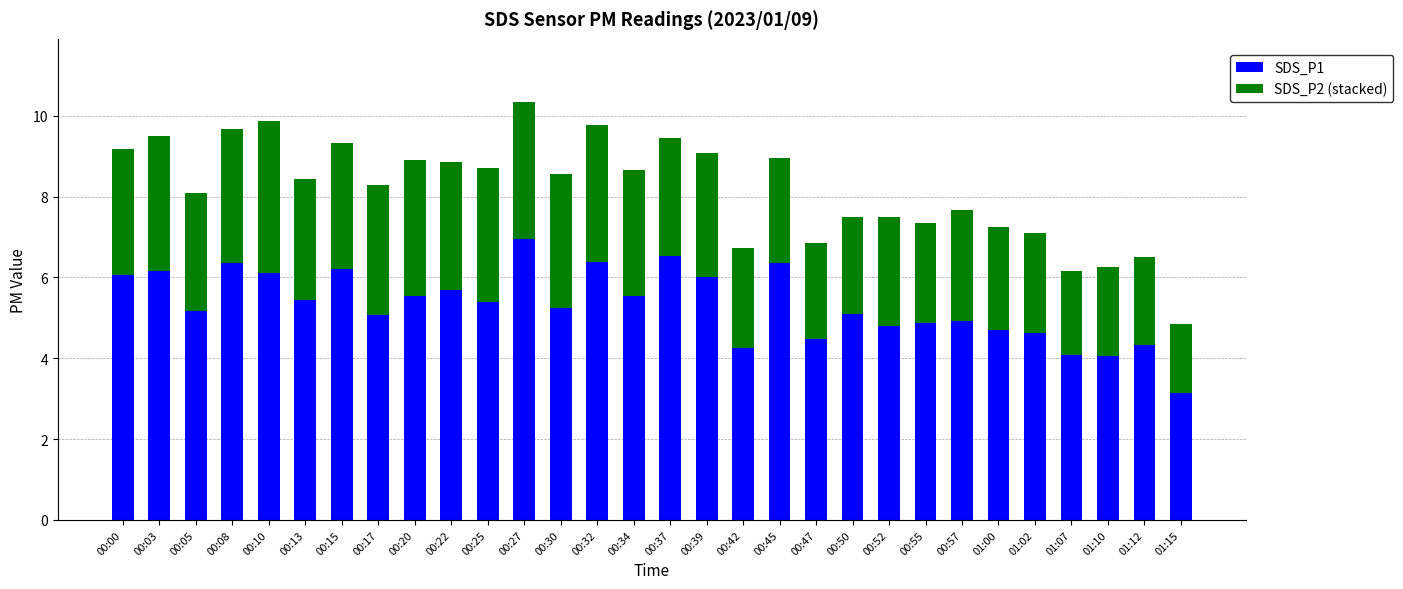

True or false: SDS_P1 has a value of 8.3 at 00:05.

False